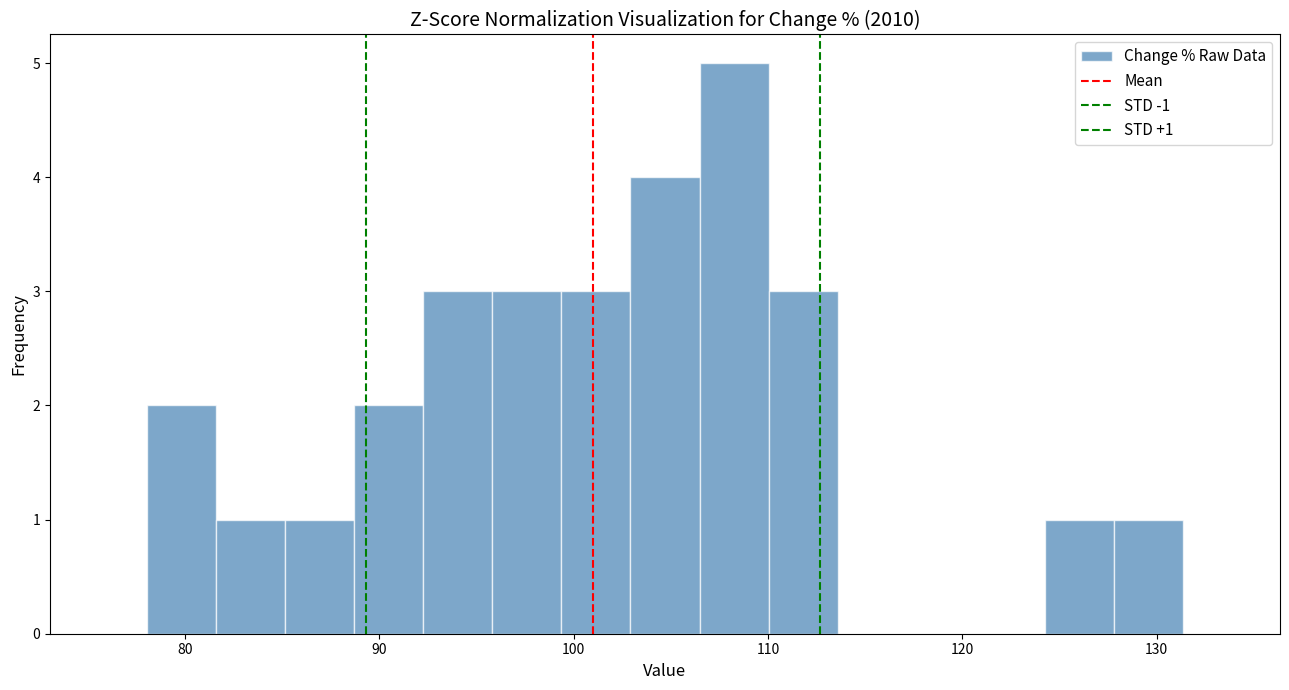

Around what value on the x-axis is the tallest bar? Give the approximate position of its centre, as read against the axis.

108